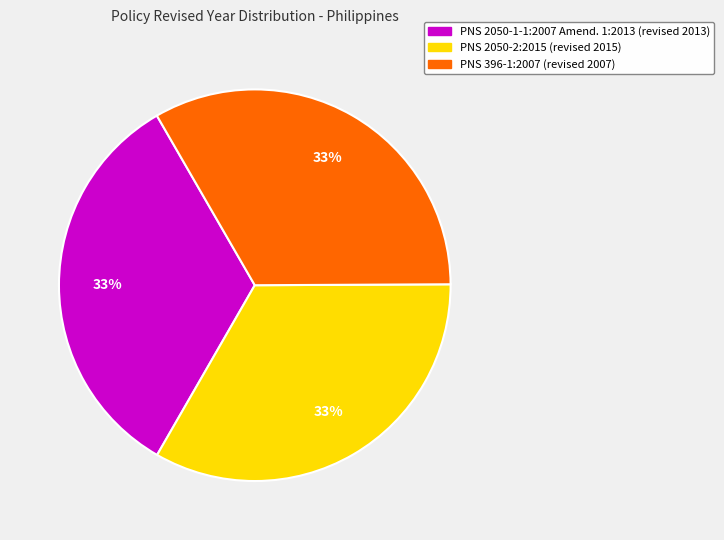

Is there a majority slice in this chart?

No